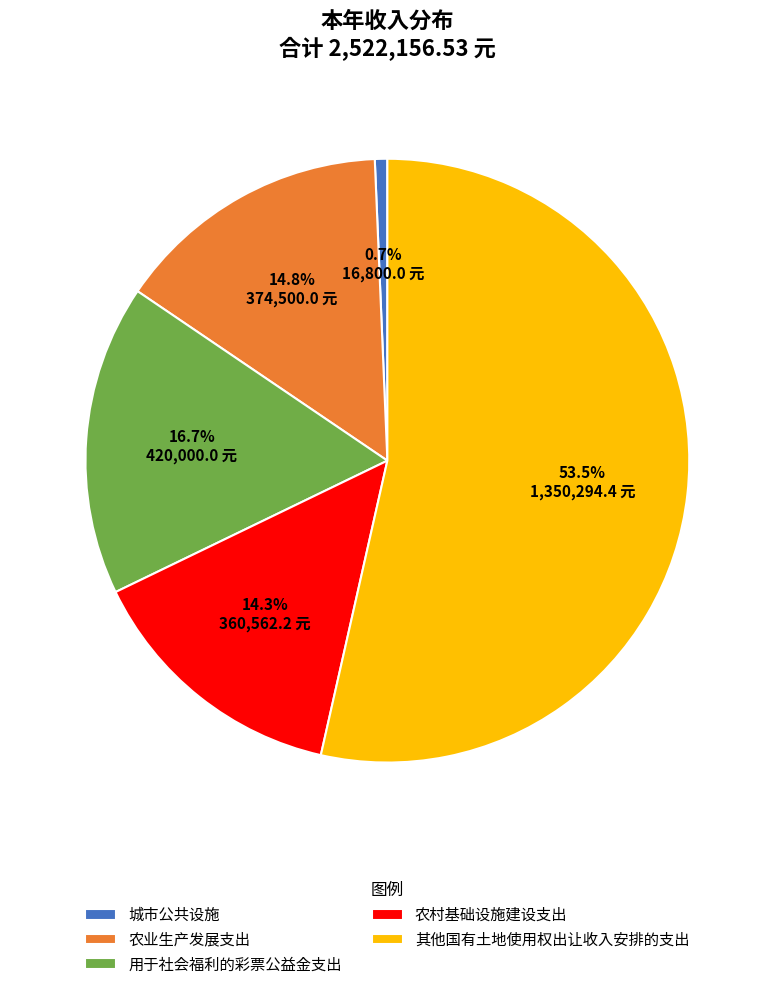

To the nearest percent, what is the average slice percentage?

20%